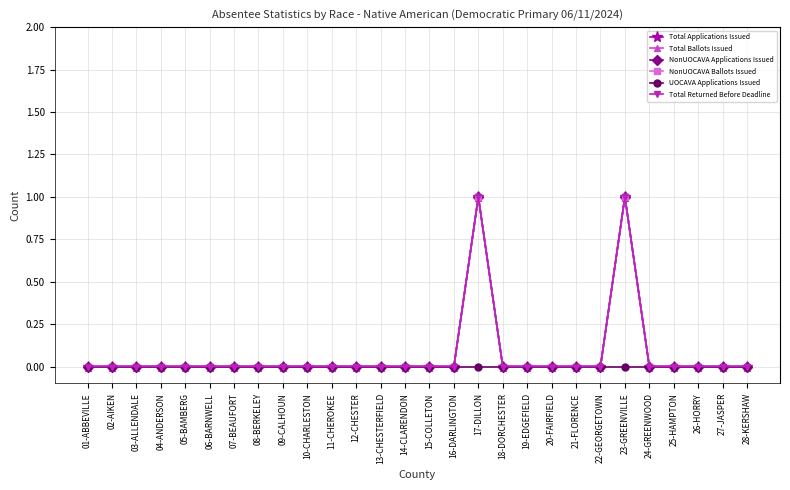

What is the label of the 15th point from the right?

14-CLARENDON